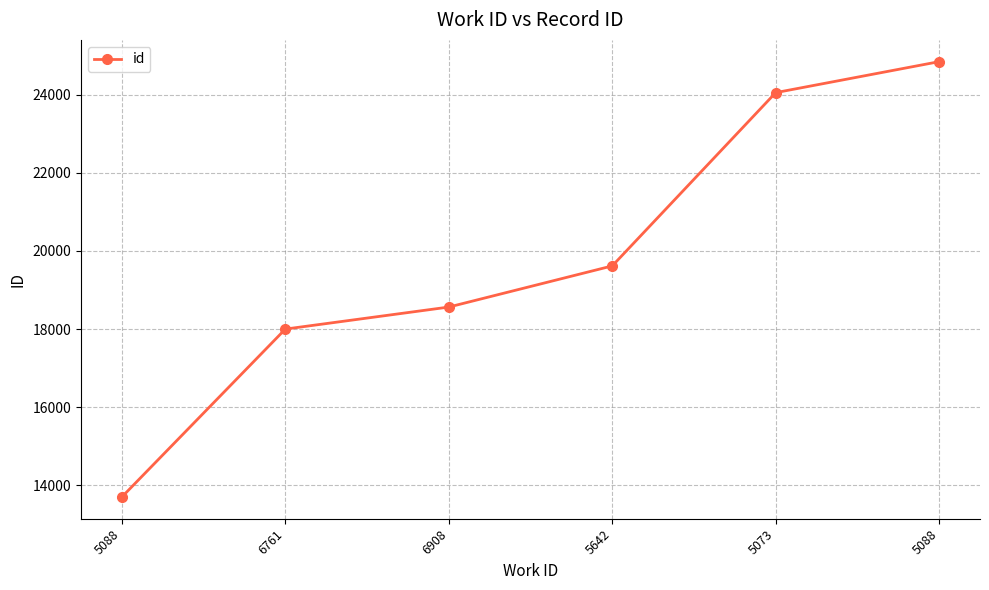

How many series are shown in this chart?

1